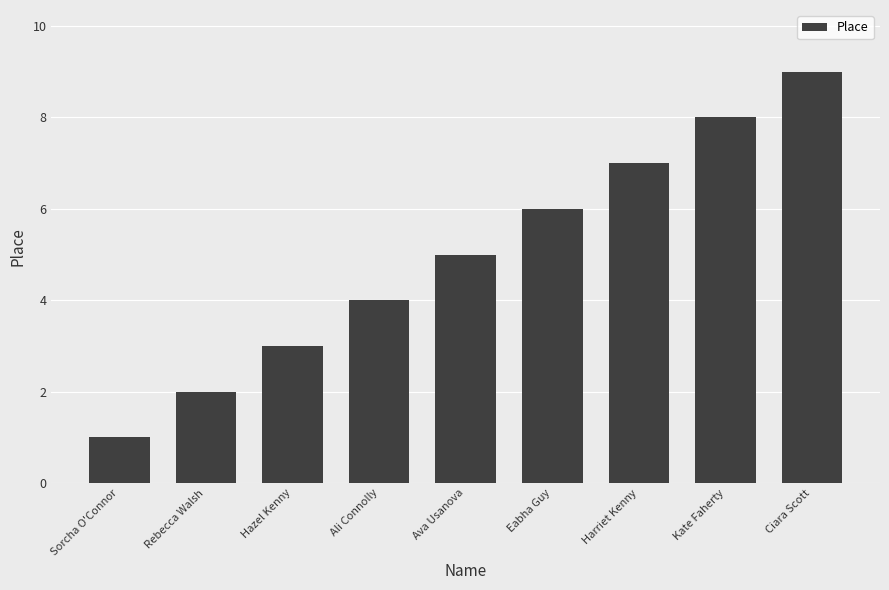

What is the ratio of the value at Harriet Kenny to the value at Ciara Scott?

0.8